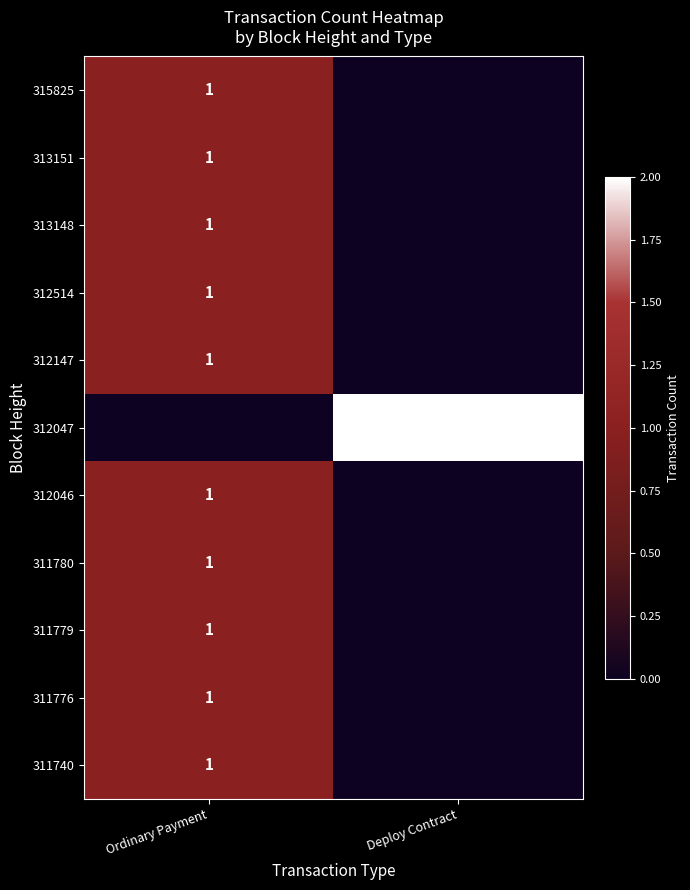

What is the total value across all series at Deploy Contract?

2